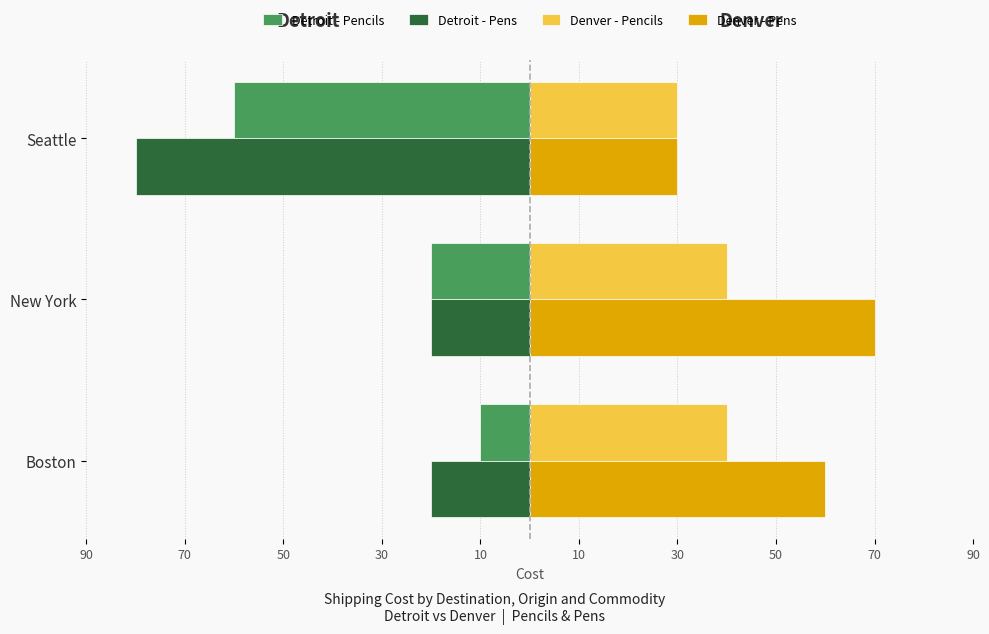

Reading left to right, extract all data points from this chart.

Detroit - Pencils: -10	-20	-60
Detroit - Pens: -20	-20	-80
Denver - Pencils: 40	40	30
Denver - Pens: 60	70	30